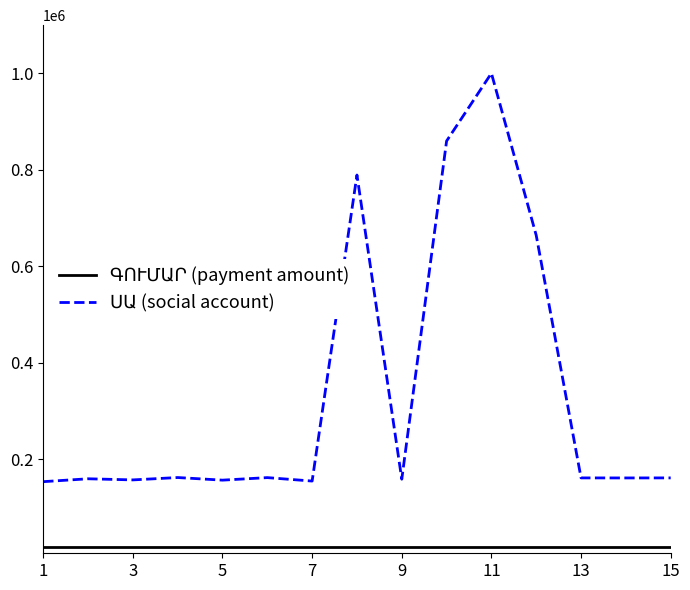

What is the maximum value shown in the chart?

1000312